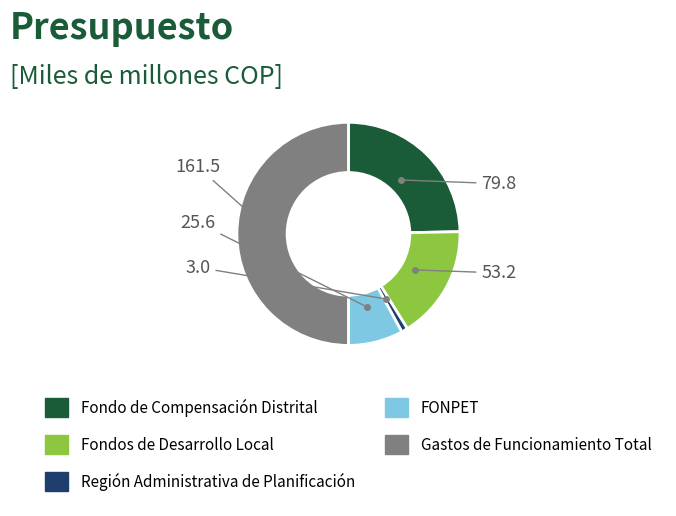

Count the number of slices in the pie.

5